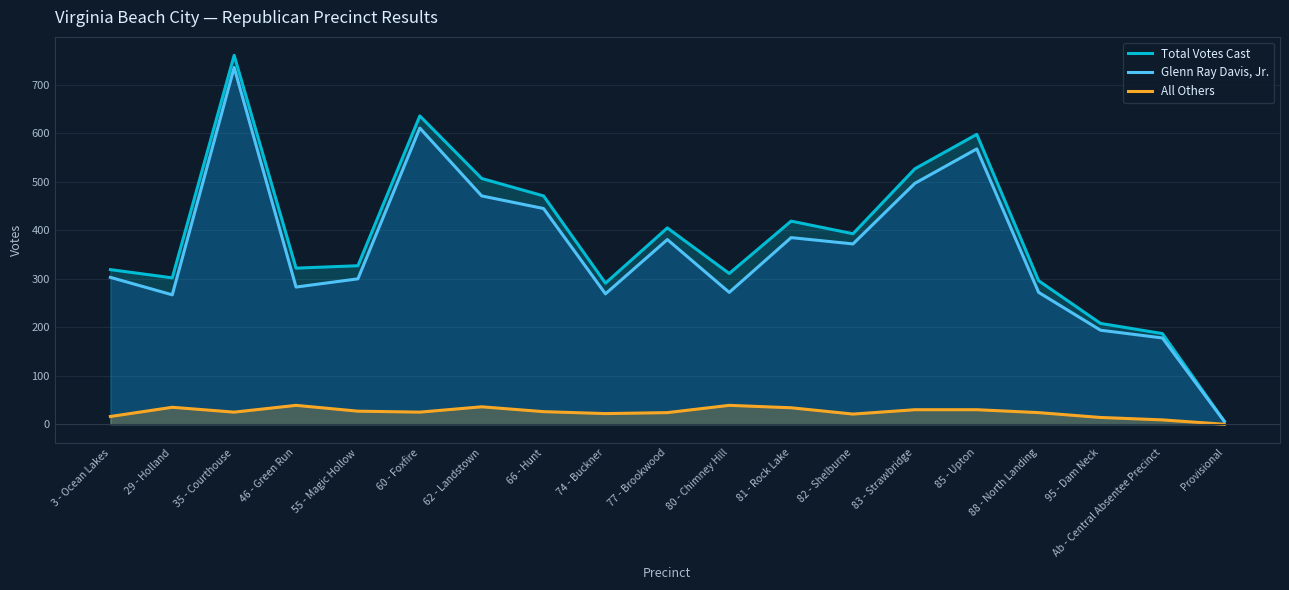

Between 55 - Magic Hollow and 77 - Brookwood, which is larger?

77 - Brookwood